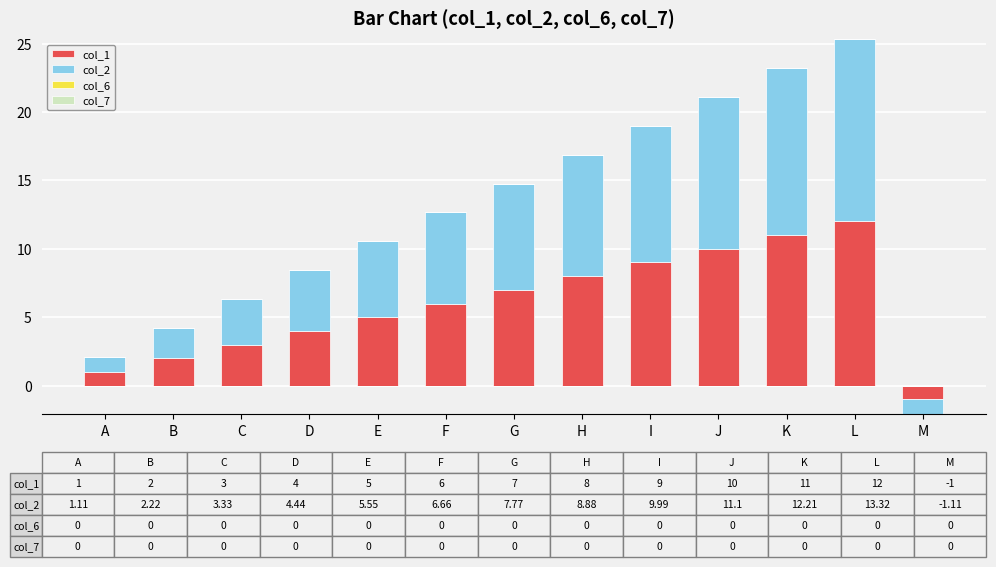

At which category is the sum across all series the highest?

L